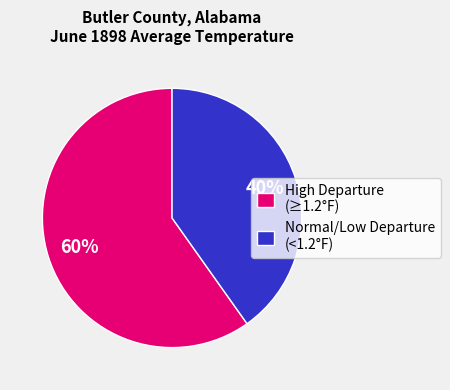

How many slices are in this pie chart?

2